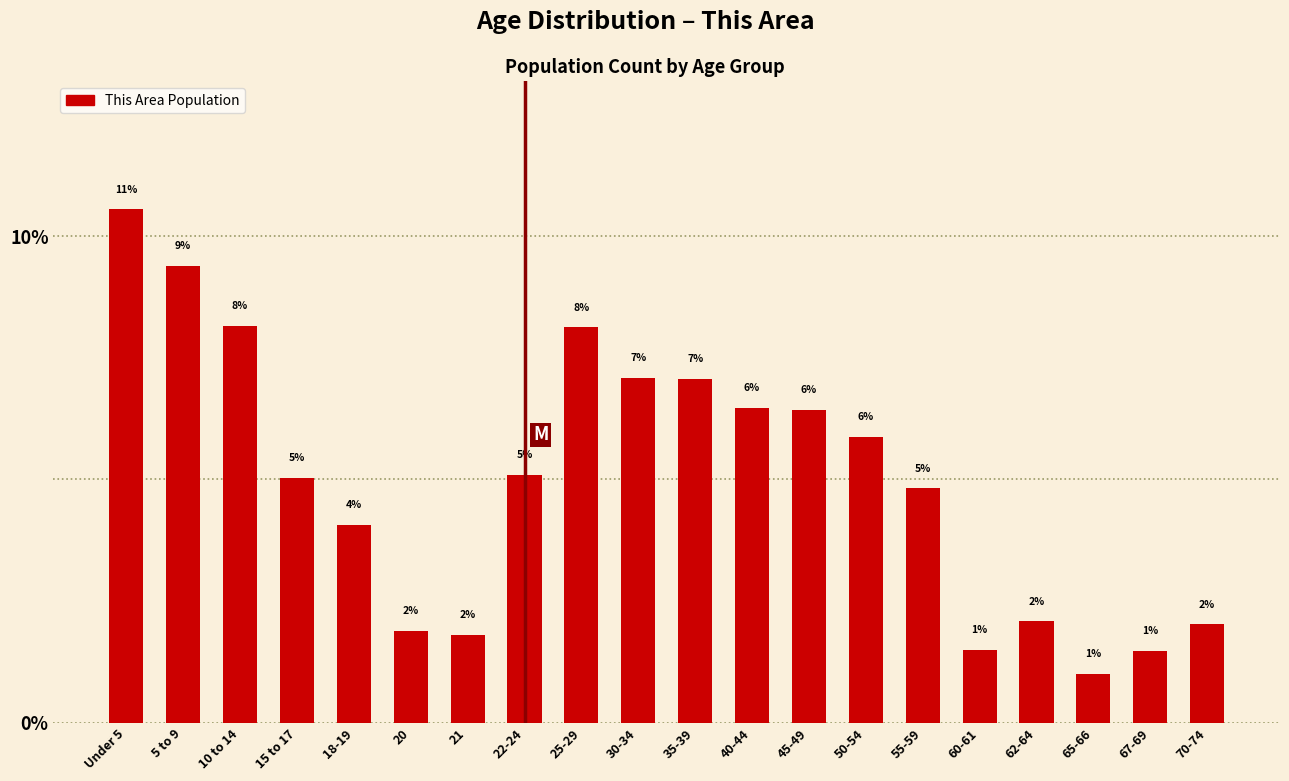

What value does the data have at 30-34?

7.1